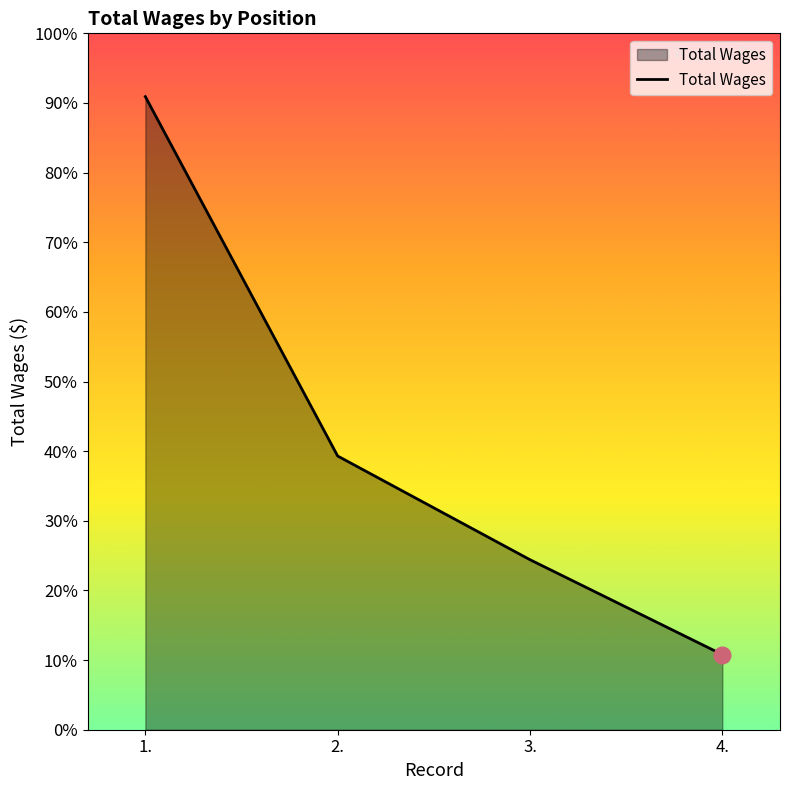

Reading right to left, transcribe all the data shown in this chart.

5434	12292	19787	45769